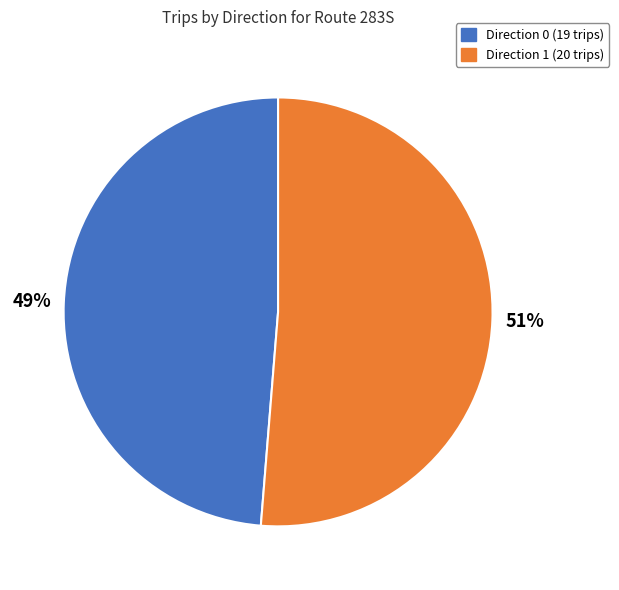

To the nearest percent, what is the combined percentage of Direction 1 and Direction 0?

100%